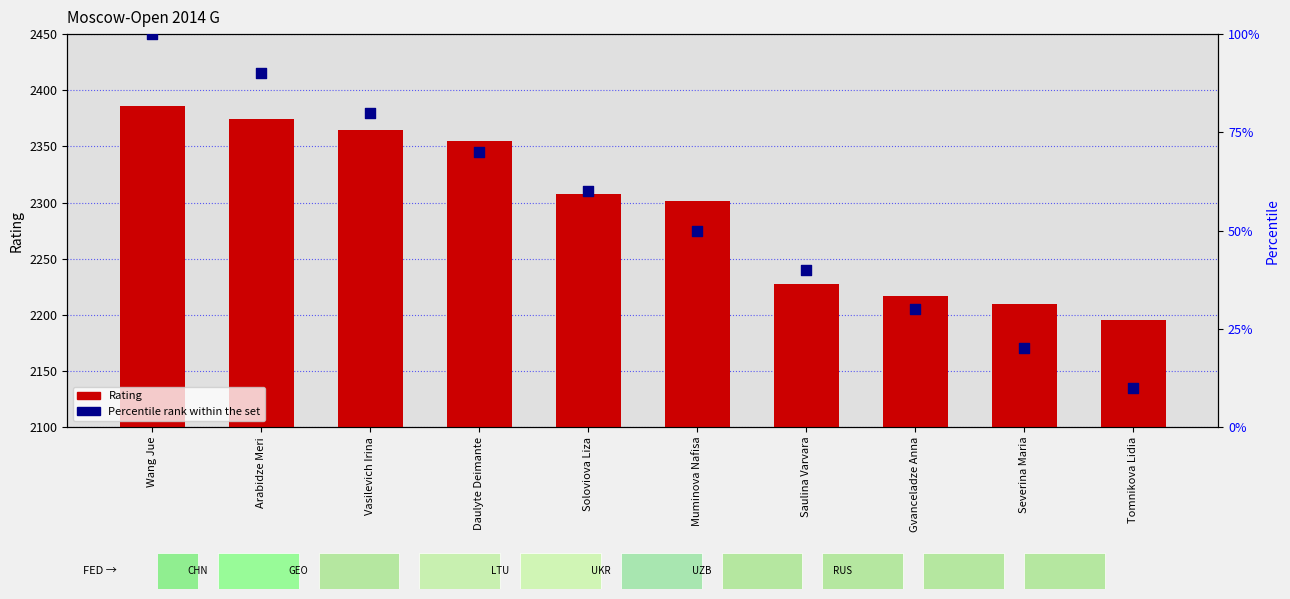

Is the value of Rating at Daulyte Deimante greater than the value of Percentile rank at Arabidze Meri?

Yes